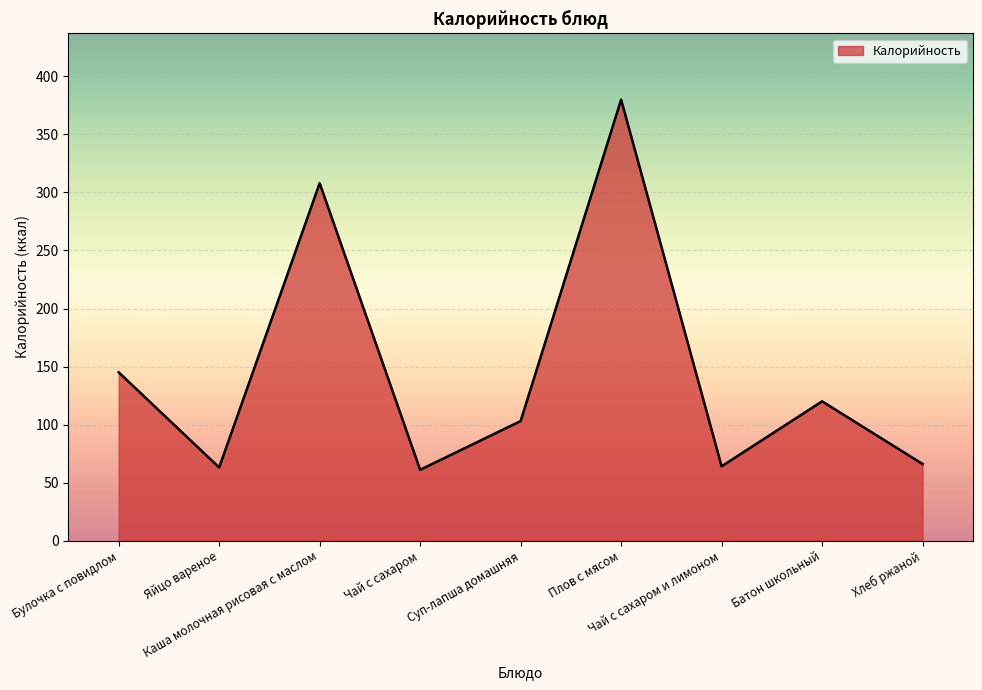

Is it true that the value at Чай с сахаром и лимоном is 64?

True